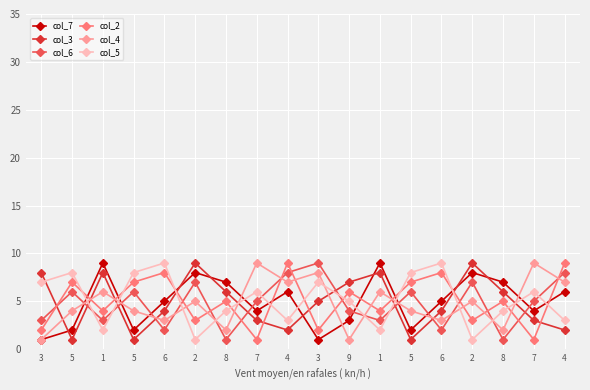

Between 2 and 3, which is larger?

2